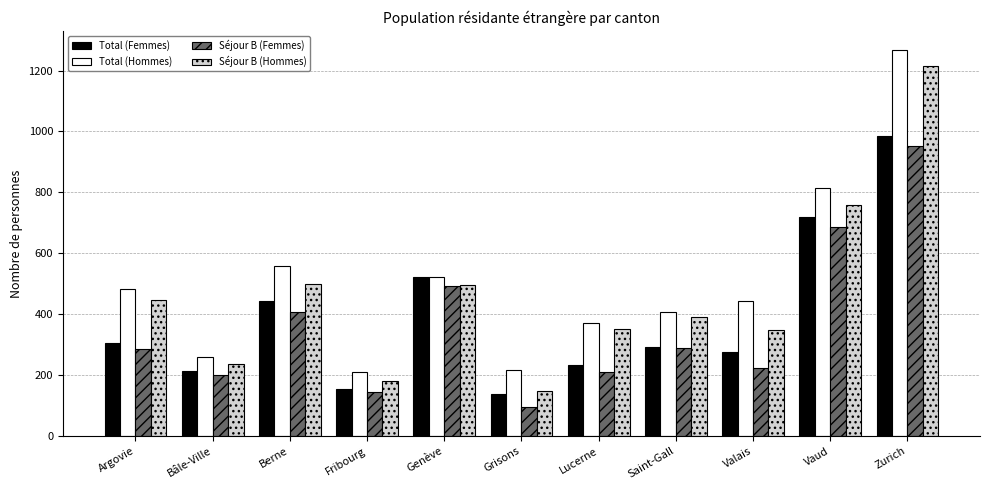

Rank the series by their average value, from highest to lowest.

Total (Hommes), Séjour B (Hommes), Total (Femmes), Séjour B (Femmes)